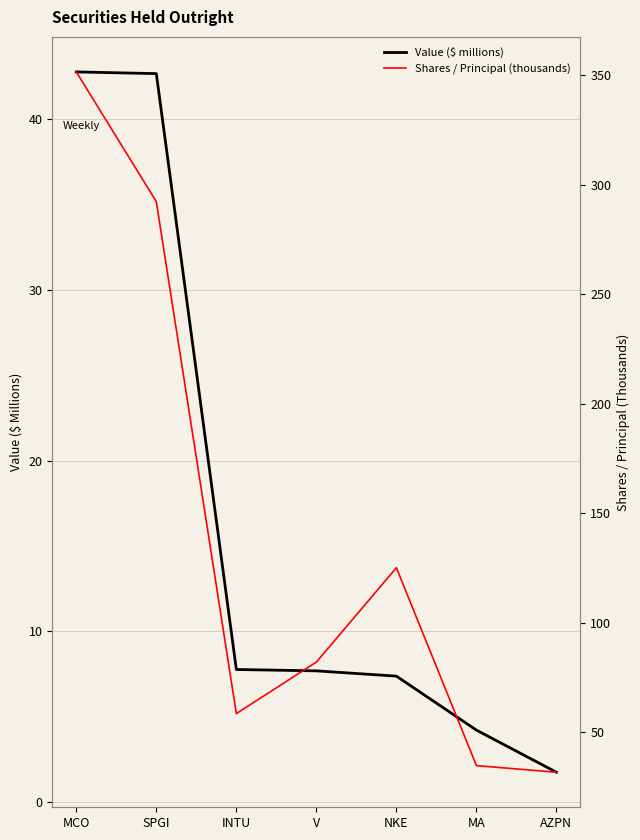

In Shares / Principal (thousands), how many points are higher than both neighbors (excluding endpoints)?

1